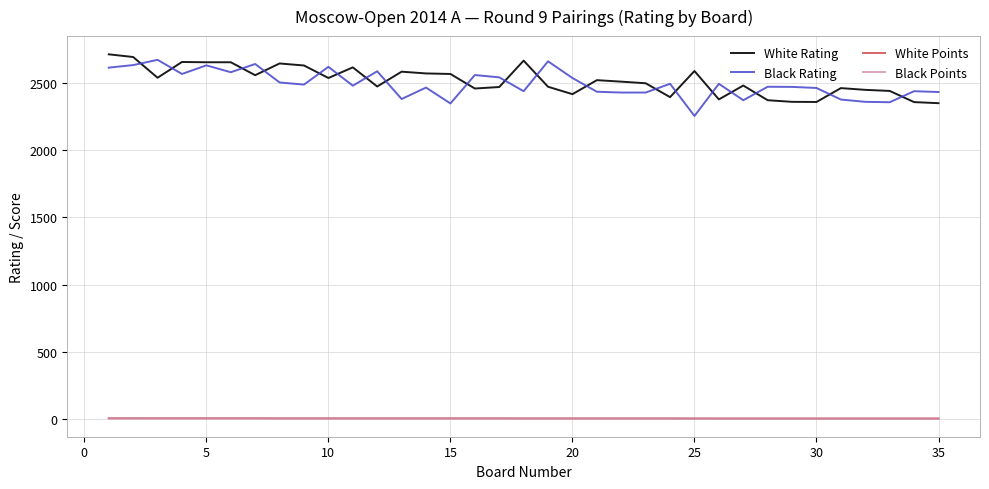

Which series has the widest spread of values?

Black Rating